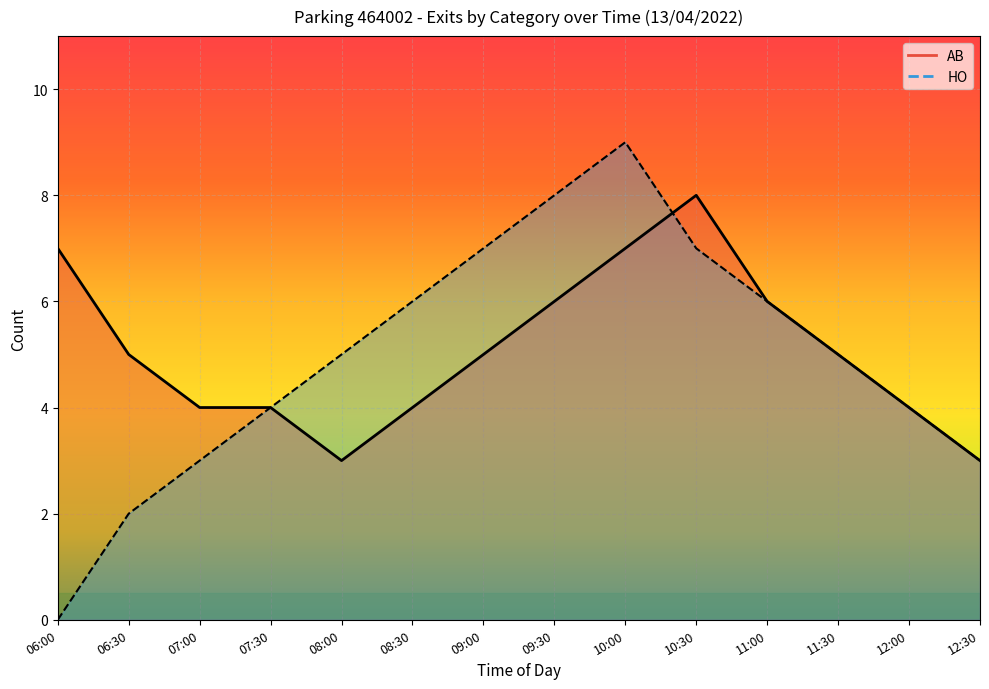

Reading left to right, transcribe all the data shown in this chart.

AB: 06:00=7	06:30=5	07:00=4	07:30=4	08:00=3	08:30=4	09:00=5	09:30=6	10:00=7	10:30=8	11:00=6	11:30=5	12:00=4	12:30=3
HO: 06:00=0	06:30=2	07:00=3	07:30=4	08:00=5	08:30=6	09:00=7	09:30=8	10:00=9	10:30=7	11:00=6	11:30=5	12:00=4	12:30=3